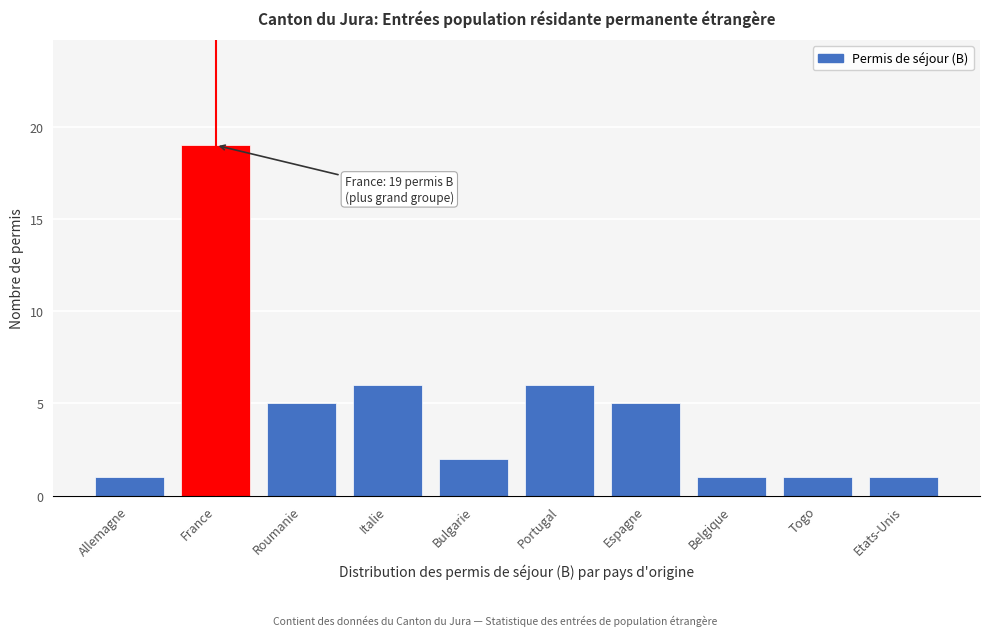

Reading right to left, what are all the values shown in this chart?

Etats-Unis=1	Togo=1	Belgique=1	Espagne=5	Portugal=6	Bulgarie=2	Italie=6	Roumanie=5	France=19	Allemagne=1